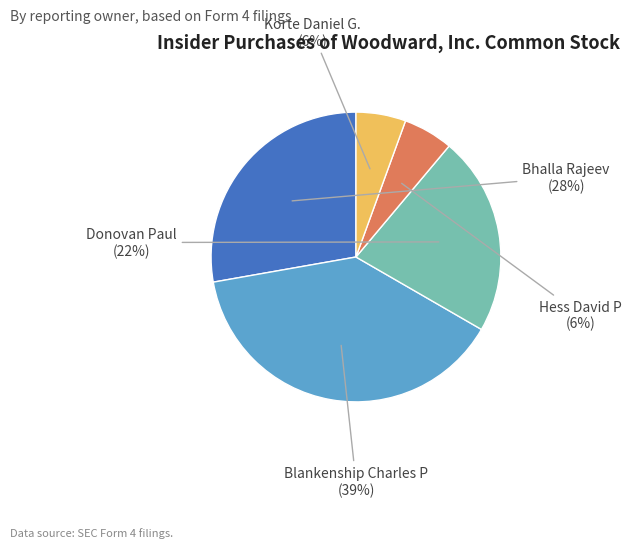

Do Hess David P and Donovan Paul together represent more than half of the pie?

No